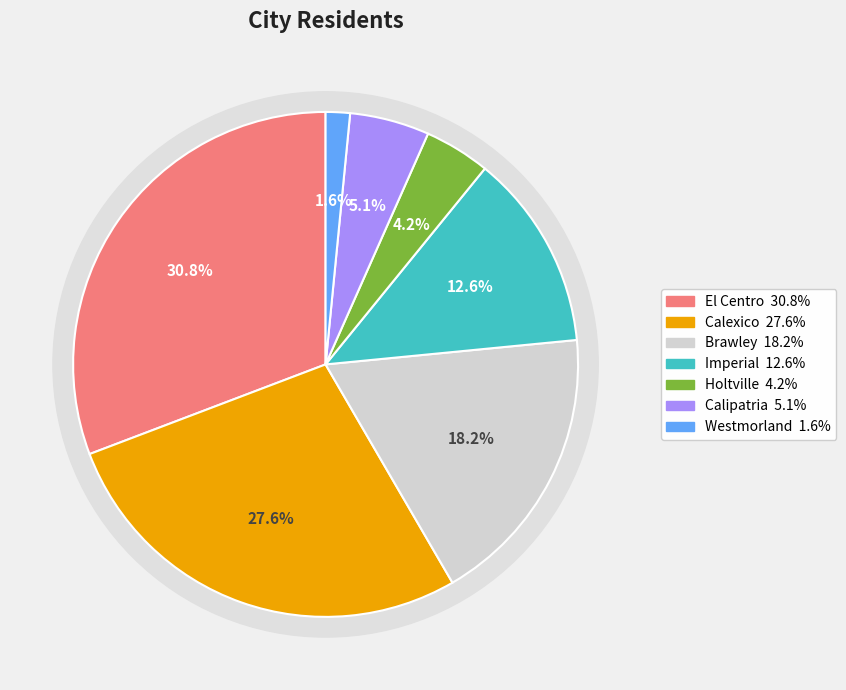

How many segments does this pie chart have?

7